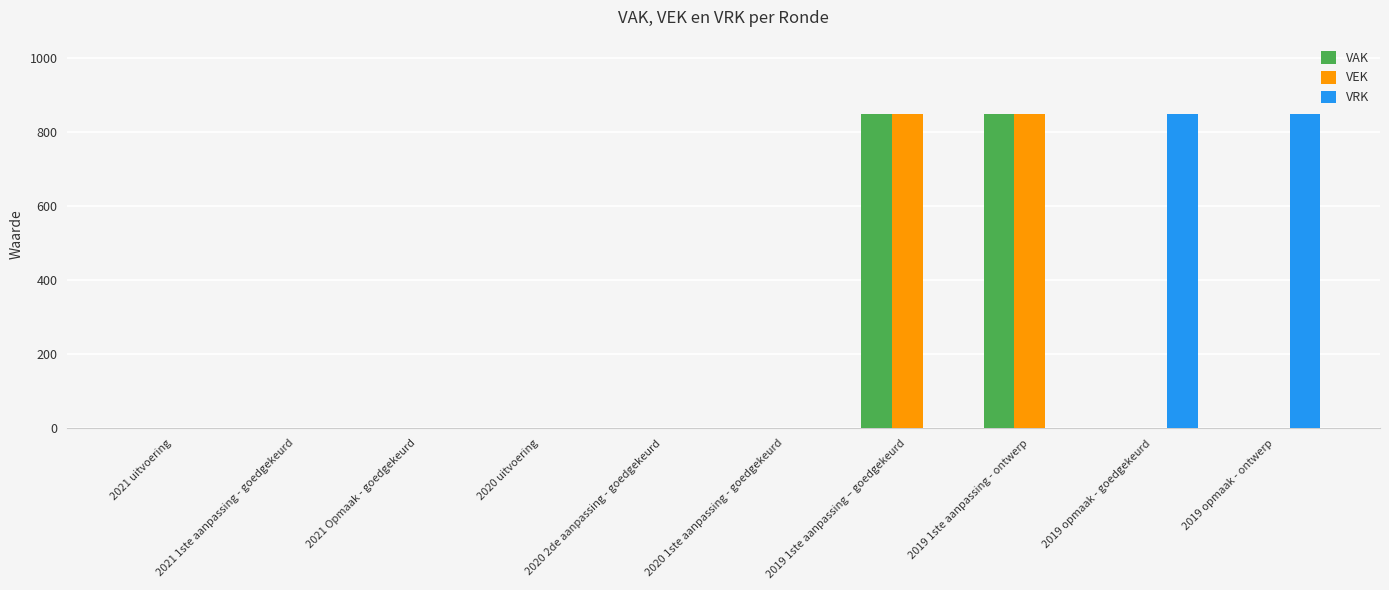

The value of VEK at 2021 Opmaak - goedgekeurd is 0. True or false?

True